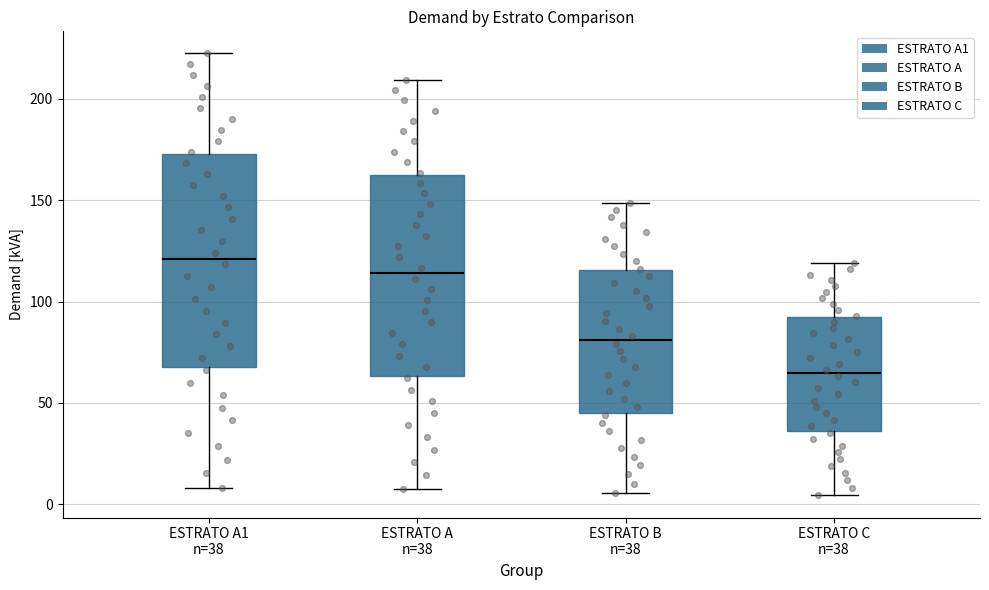

Reading left to right, read every box against the y-axis: the position of its median line, the range the box covers, and the ends of its whiskers. The values are not printed on the chart, so give them approximately, as read against the axis.

ESTRATO A1 n=38: median 120, box 65 to 175, whiskers 10 to 220
ESTRATO A n=38: median 115, box 65 to 160, whiskers 10 to 210
ESTRATO B n=38: median 80, box 45 to 115, whiskers 5 to 150
ESTRATO C n=38: median 65, box 35 to 90, whiskers 5 to 120